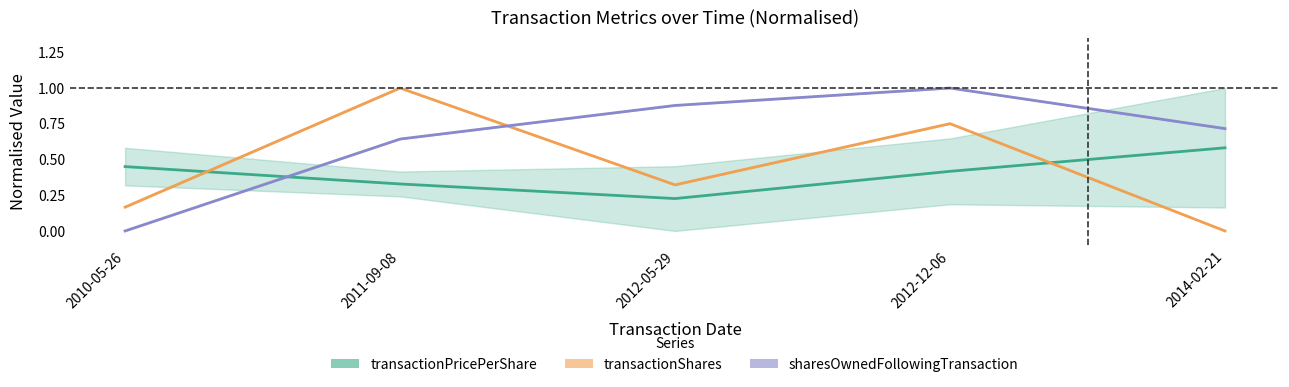

At which label does transactionPricePerShare reach its peak?

2014-02-21